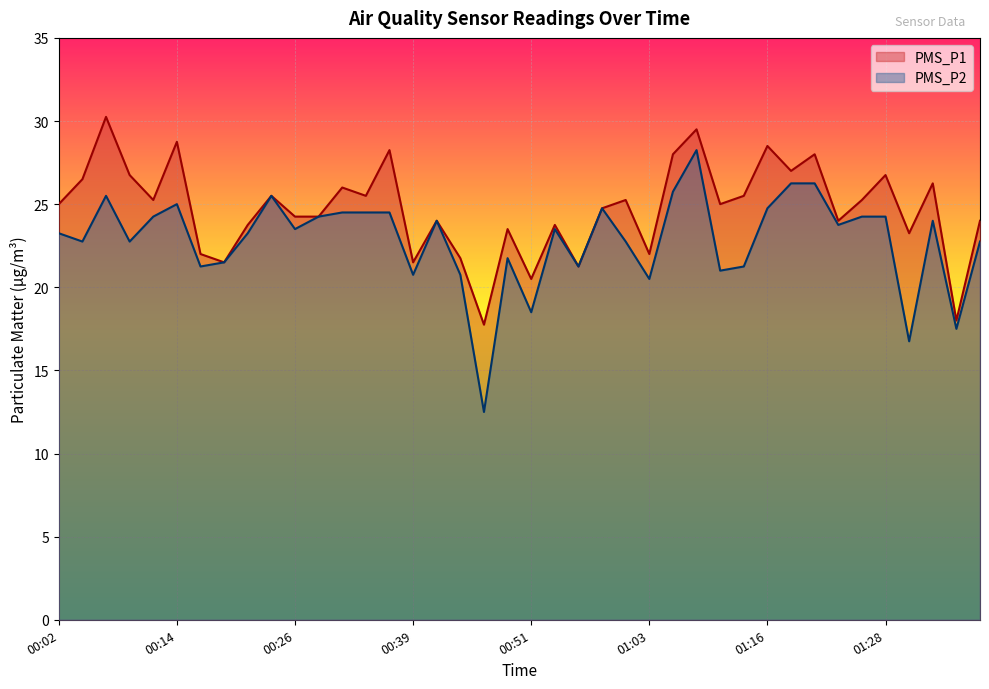

How many lines are shown in the chart?

2